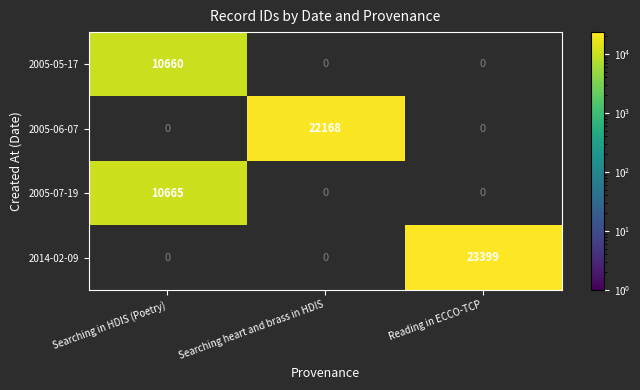

Count the 2005-06-07 values in the range 0 to 22168.

3